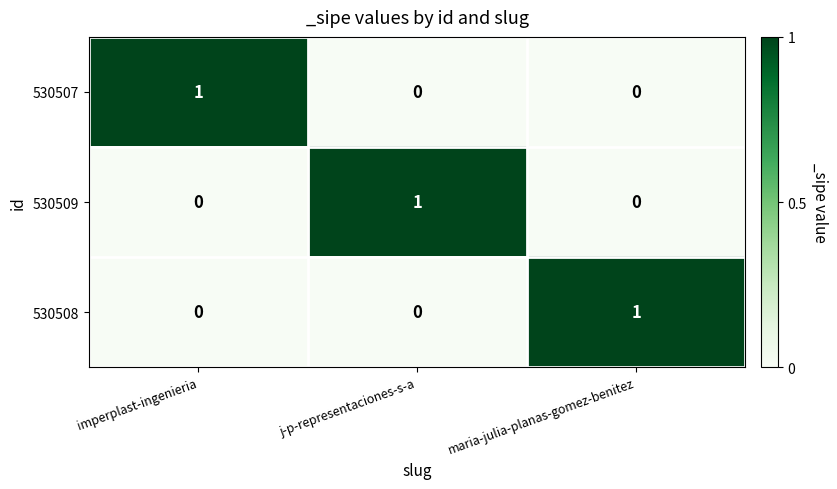

True or false: 530509 has a value of 1 at j-p-representaciones-s-a.

True